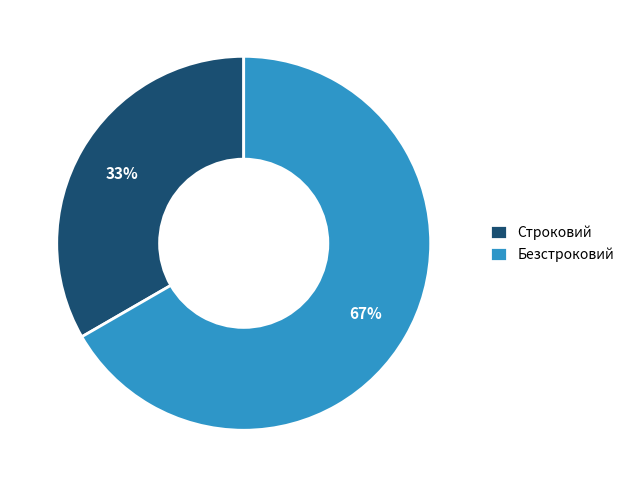

Is there any slice that represents more than half of the pie?

Yes